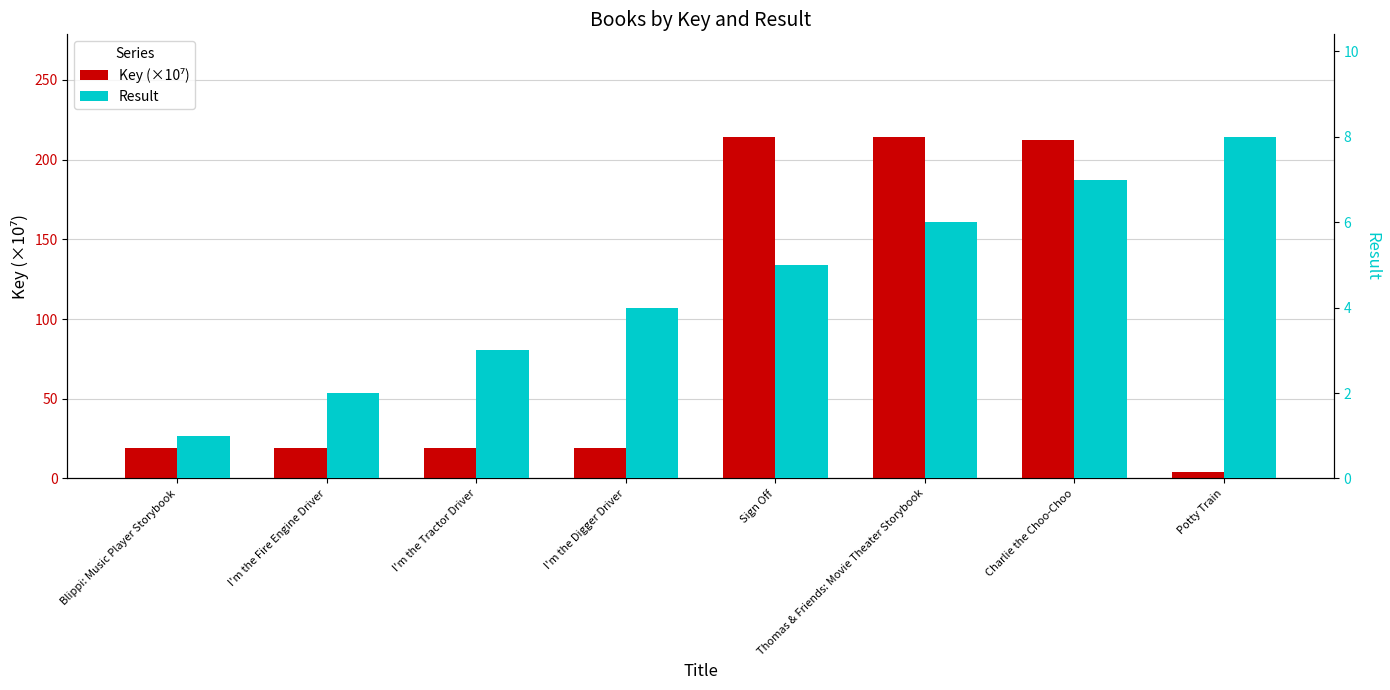

What are all the series names shown in the legend?

Key (×10⁷), Result